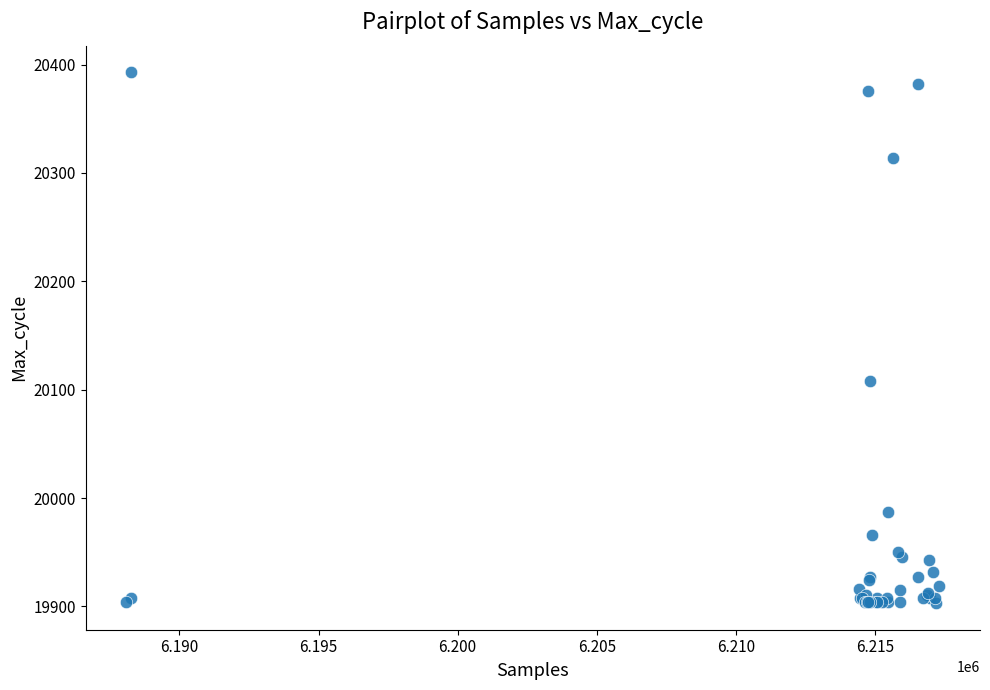

What Y value in the scatter plot is closest to 20148?

20108